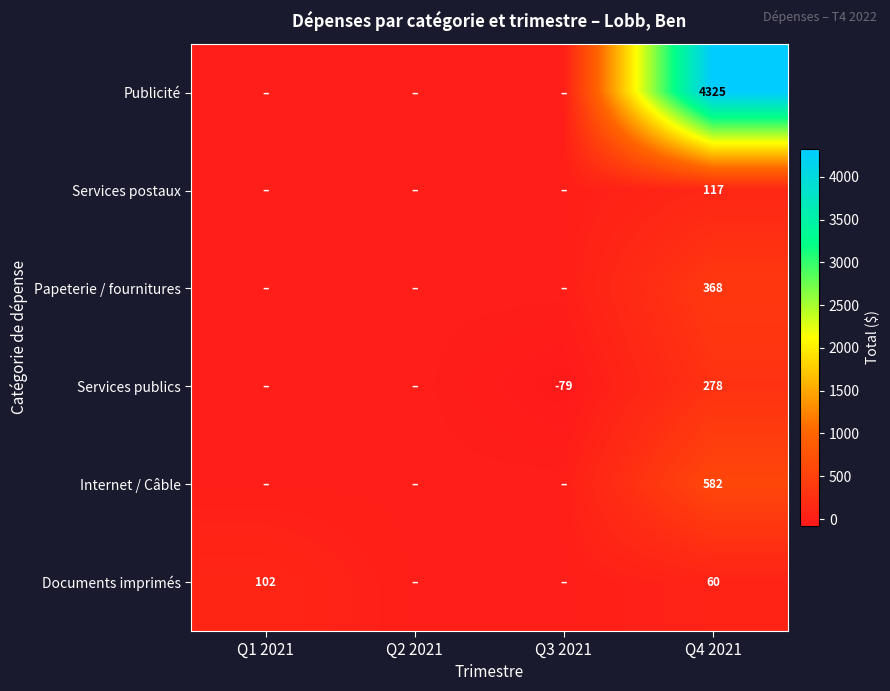

Rank the series at Q4 2021 from lowest to highest value.

Documents imprimés, Services postaux, Services publics, Papeterie / fournitures, Internet / Câble, Publicité